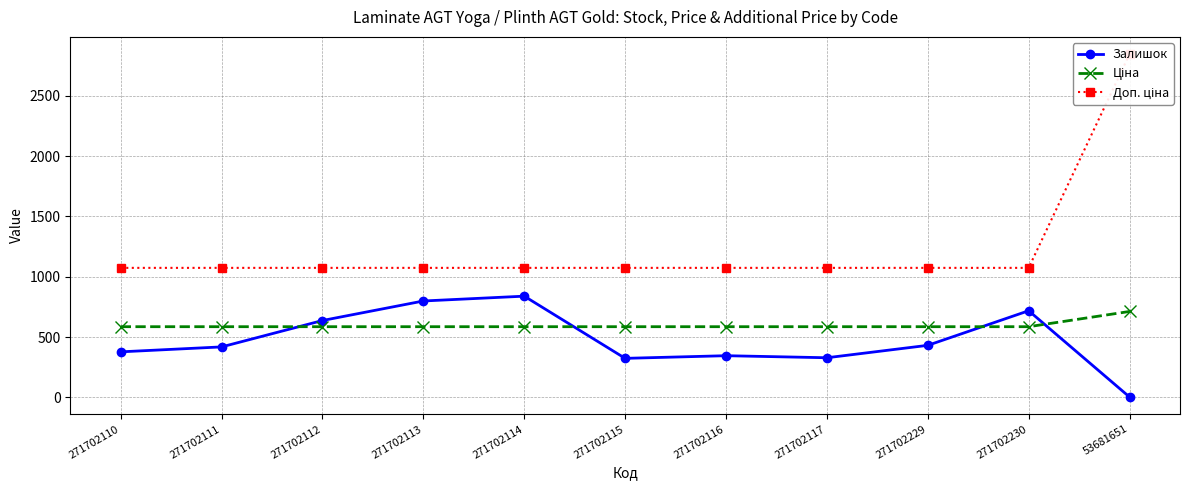

Which label corresponds to the smallest value in the chart?

53681651